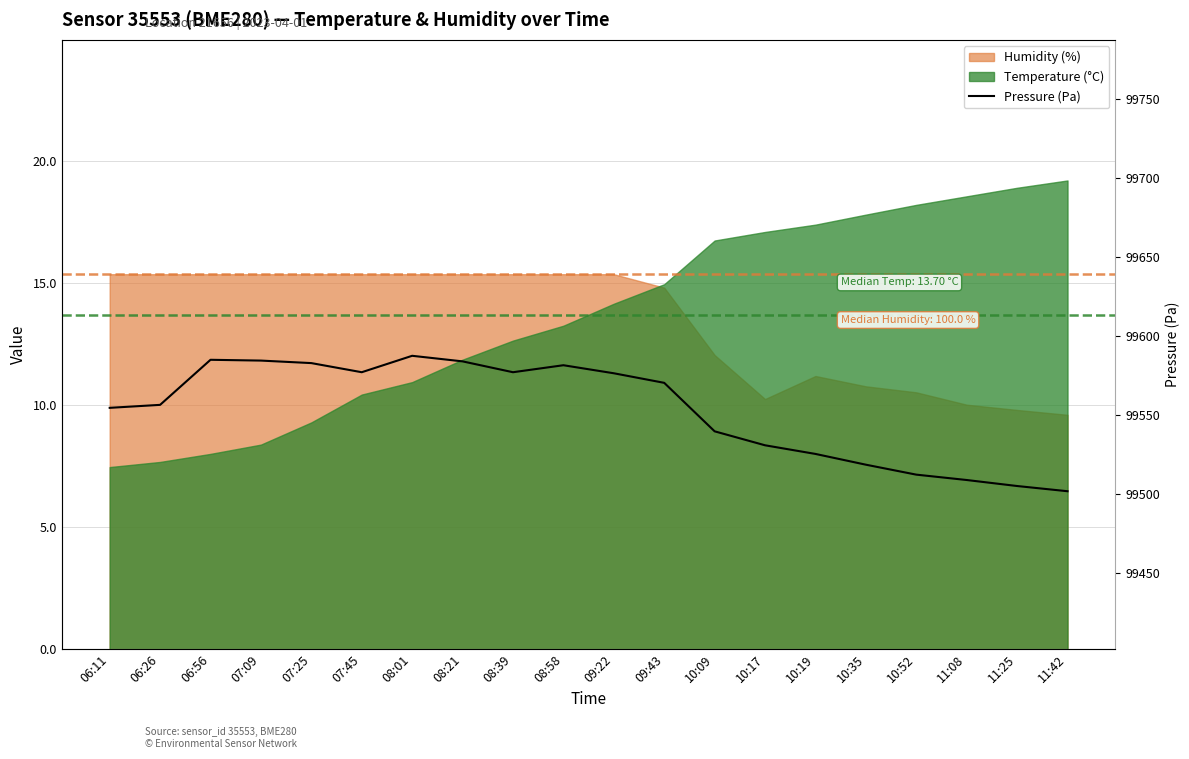

How many points are higher than both their immediate neighbors (excluding endpoints)?

3